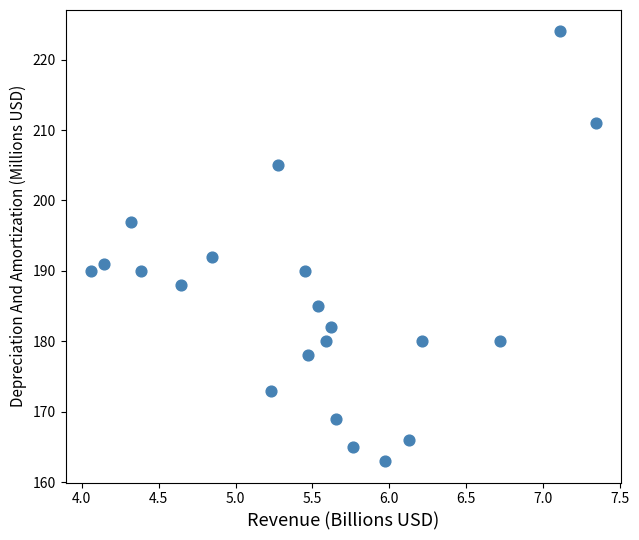

What Y value in the scatter plot is closest to 193?

192